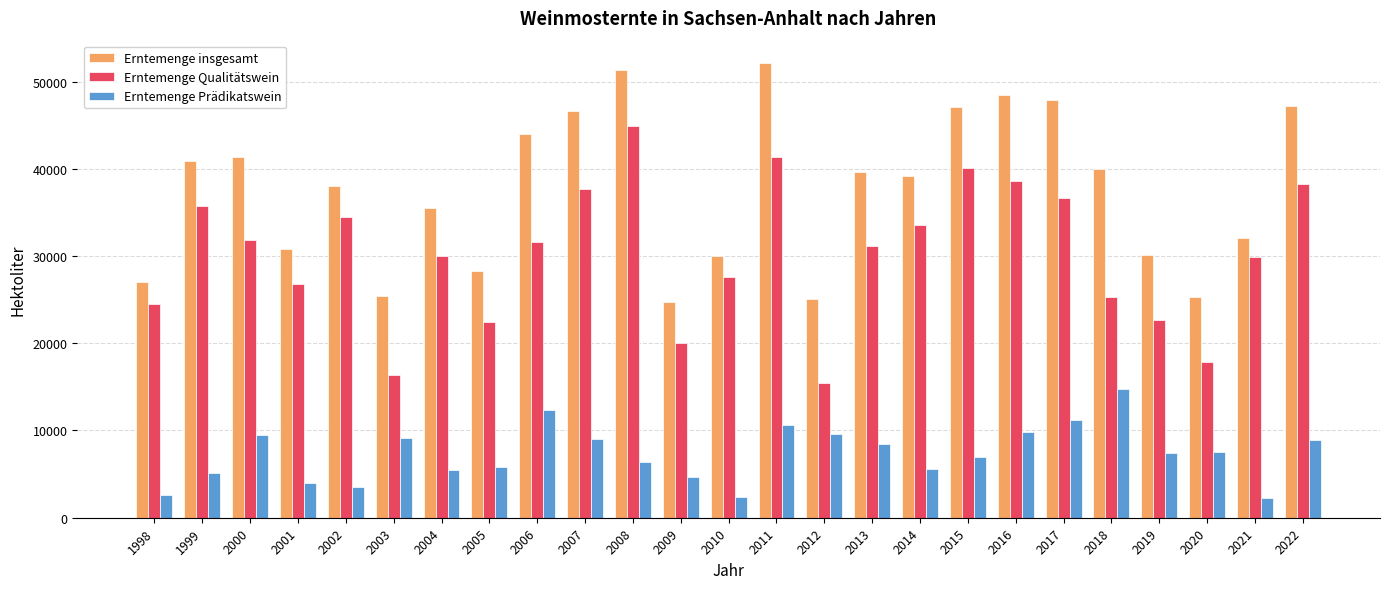

Where does the Erntemenge Prädikatswein series first go above 7426?

2000